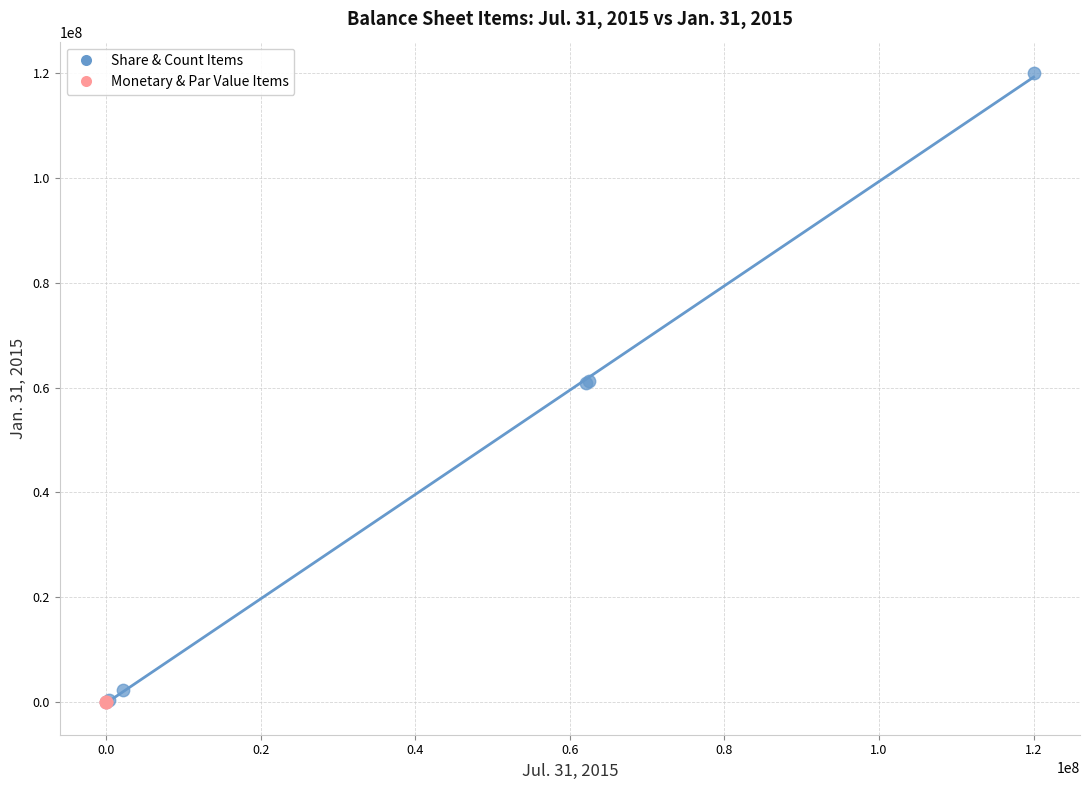

Which series contains the highest Y value?

Share & Count Items